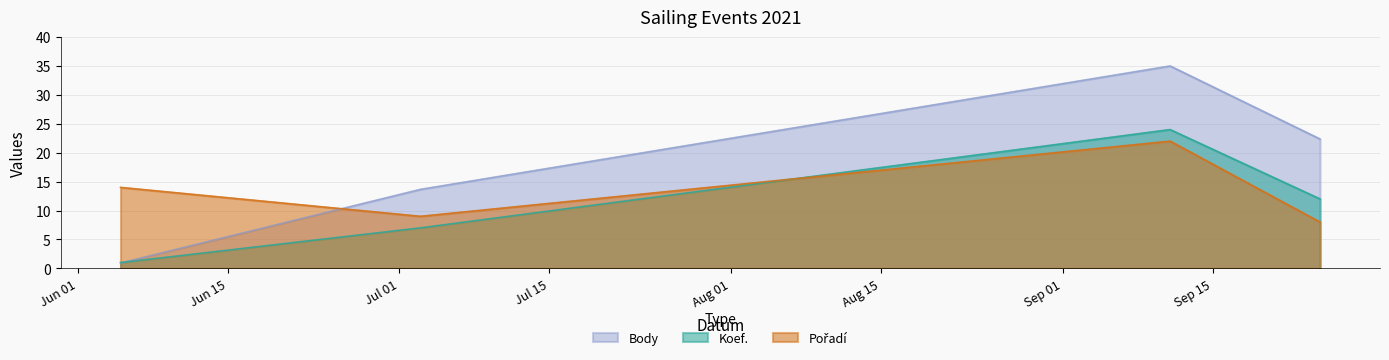

Is it true that Pořadí equals 5.3 at 2021-07-03?

False